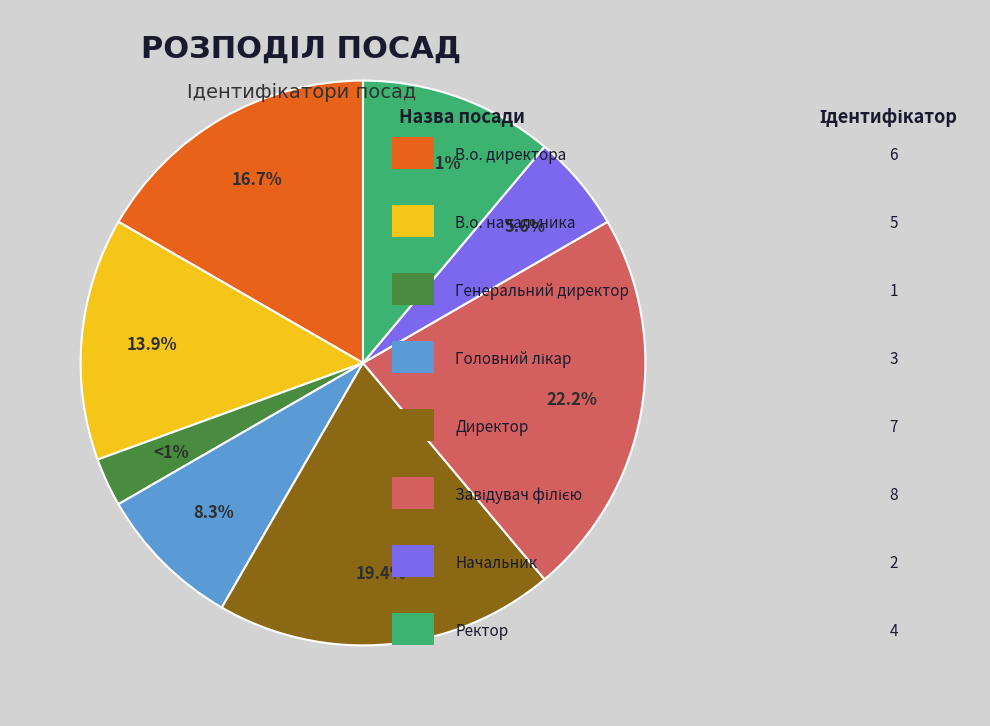

To the nearest percent, what is the average slice percentage?

12%